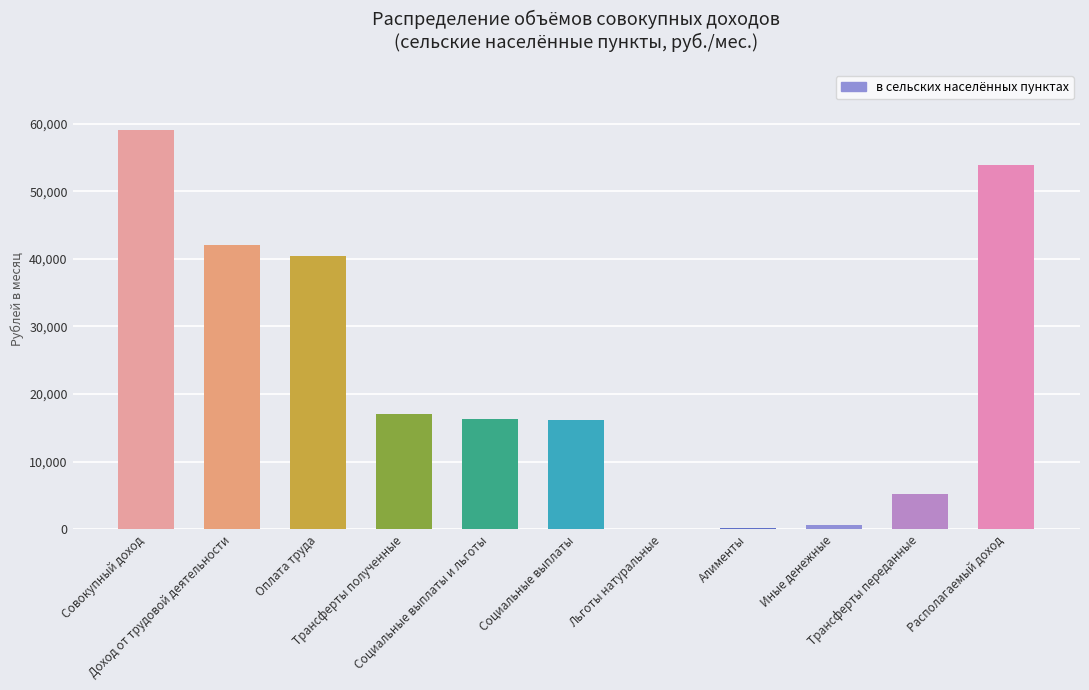

Between Алименты and Совокупный доход, which is larger?

Совокупный доход